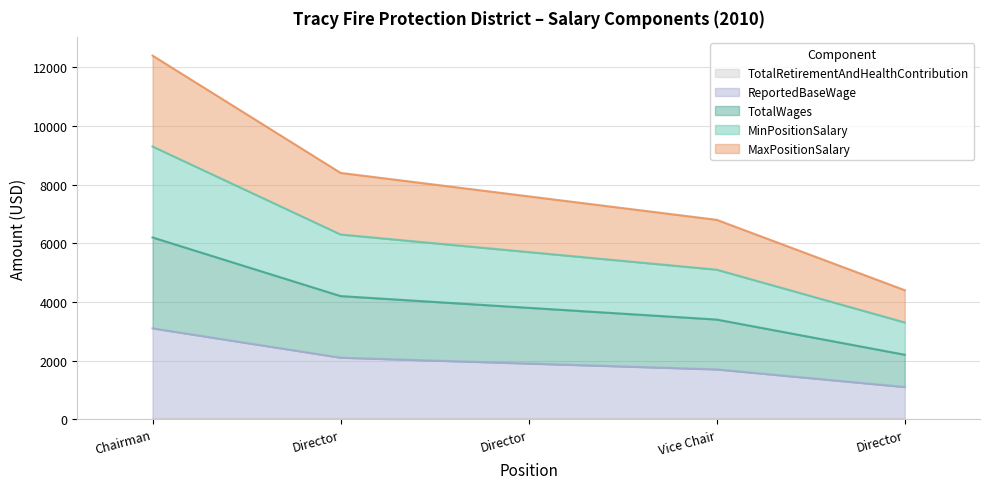

The ReportedBaseWage series shows 2975 at Director. True or false?

False